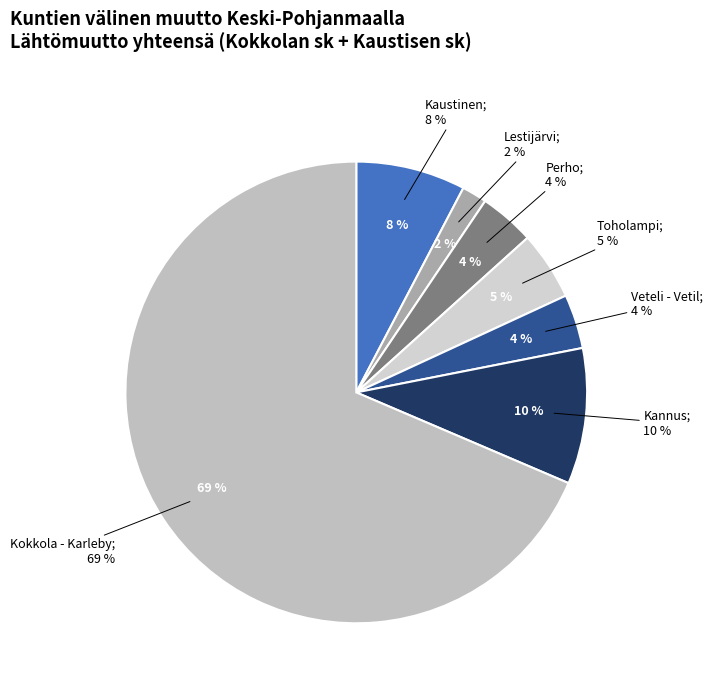

True or false: Toholampi accounts for 11% of the total.

False